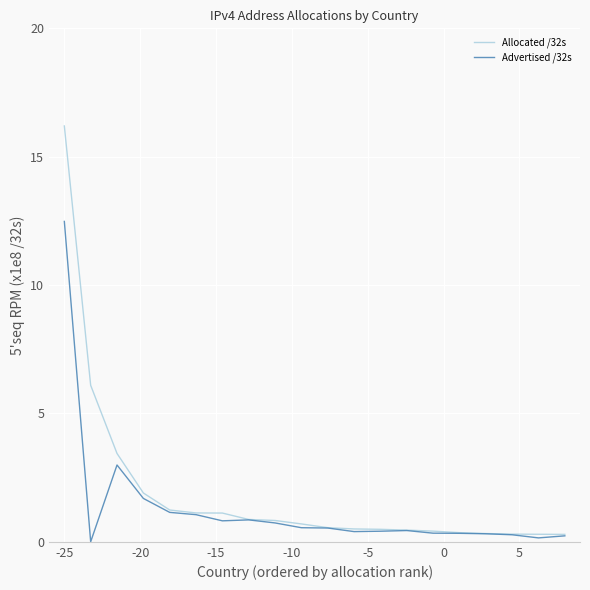

What is the maximum value shown in the chart?

16.2